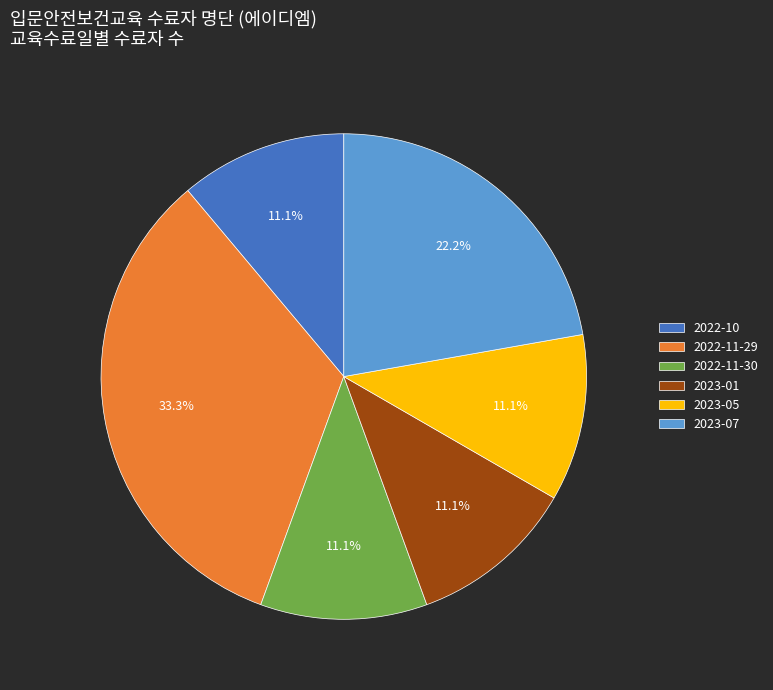

Does any single category account for the majority?

No